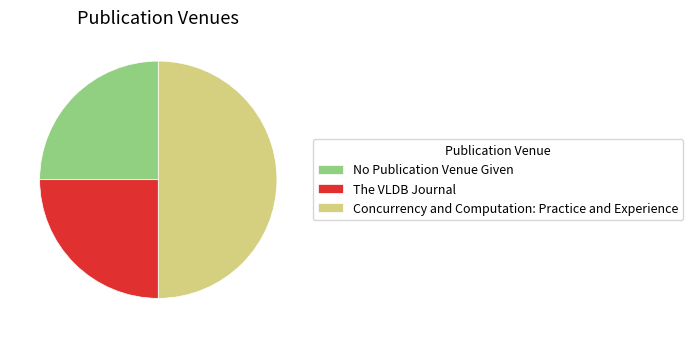

Which slice is the largest?

Concurrency and Computation: Practice and Experience